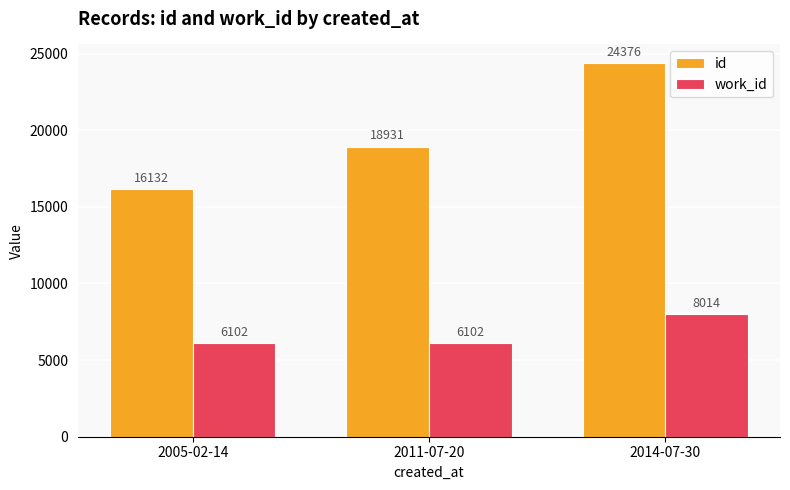

What is the label of the 3rd bar from the right?

2005-02-14